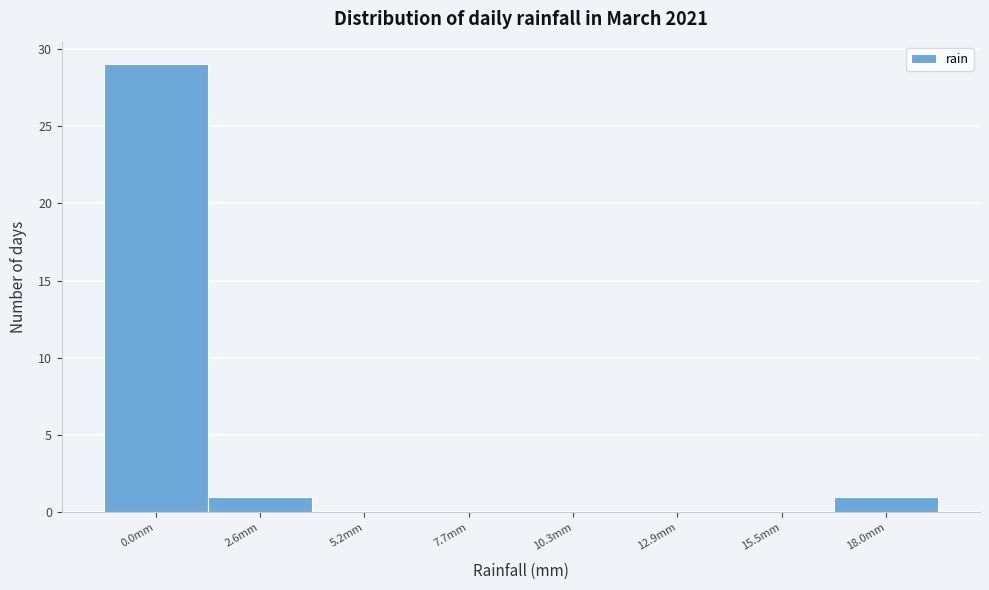

Reading left to right, extract all data points from this chart.

0.0mm=29	2.6mm=1	5.2mm=0	7.7mm=0	10.3mm=0	12.9mm=0	15.5mm=0	18.0mm=1